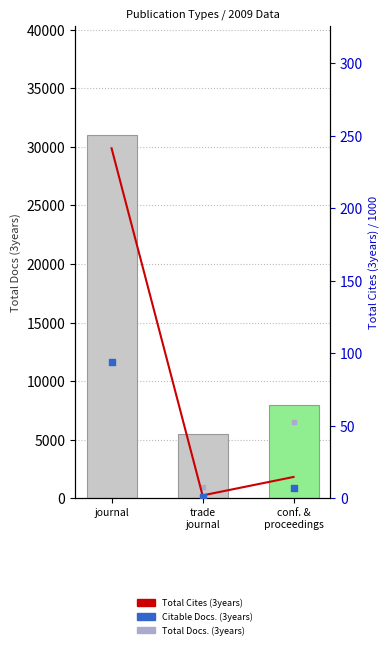

Which series has the largest total across all categories?

Total Docs. (3years)